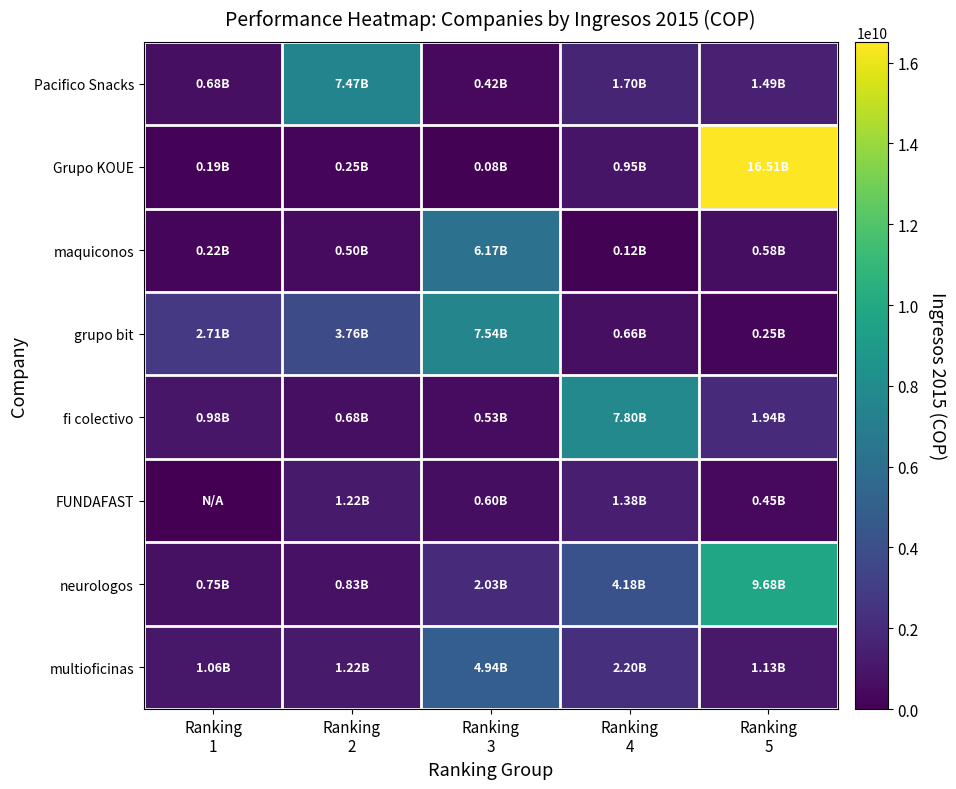

What is the spread (max minus min) of values at Ranking
5?

16263181902